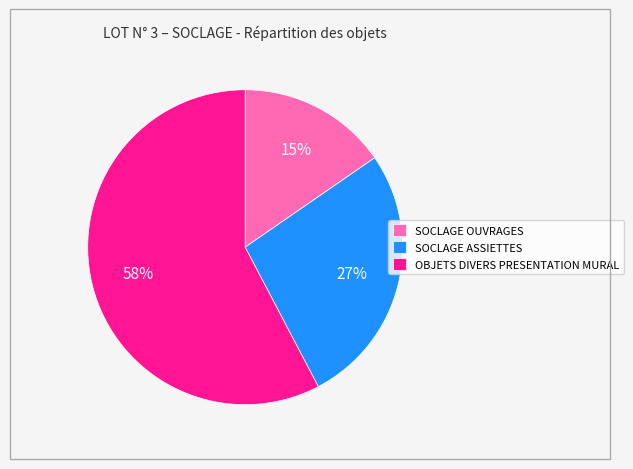

To the nearest percent, what portion does SOCLAGE OUVRAGES represent?

15%